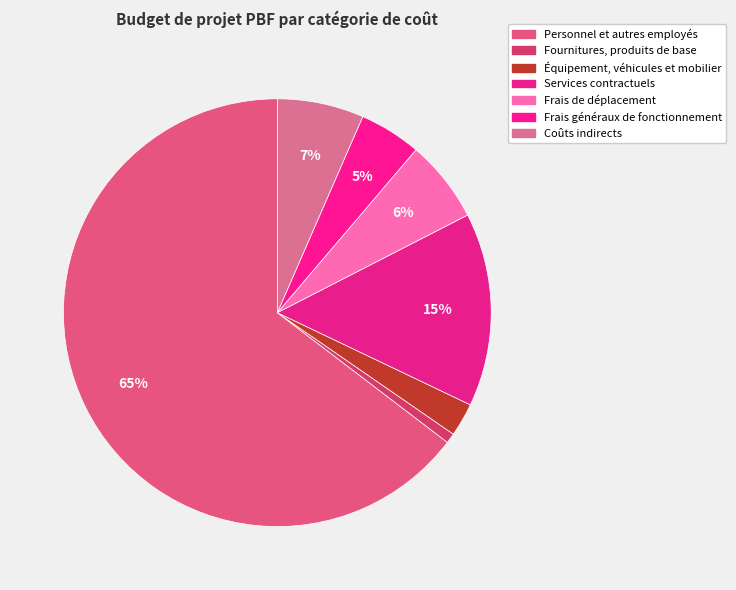

How many slices are in this pie chart?

7